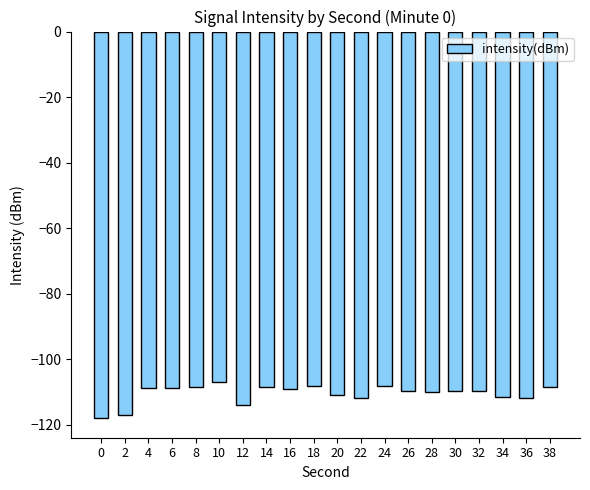

What is the sum of the values at 30 and 26?

-219.3